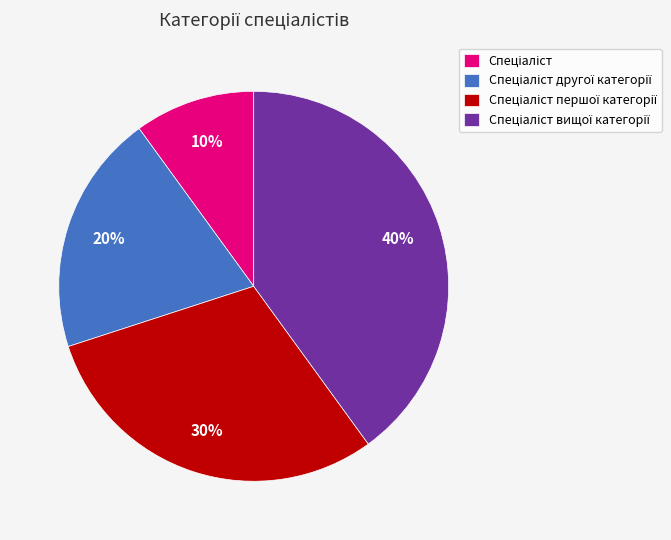

Does any single category account for the majority?

No